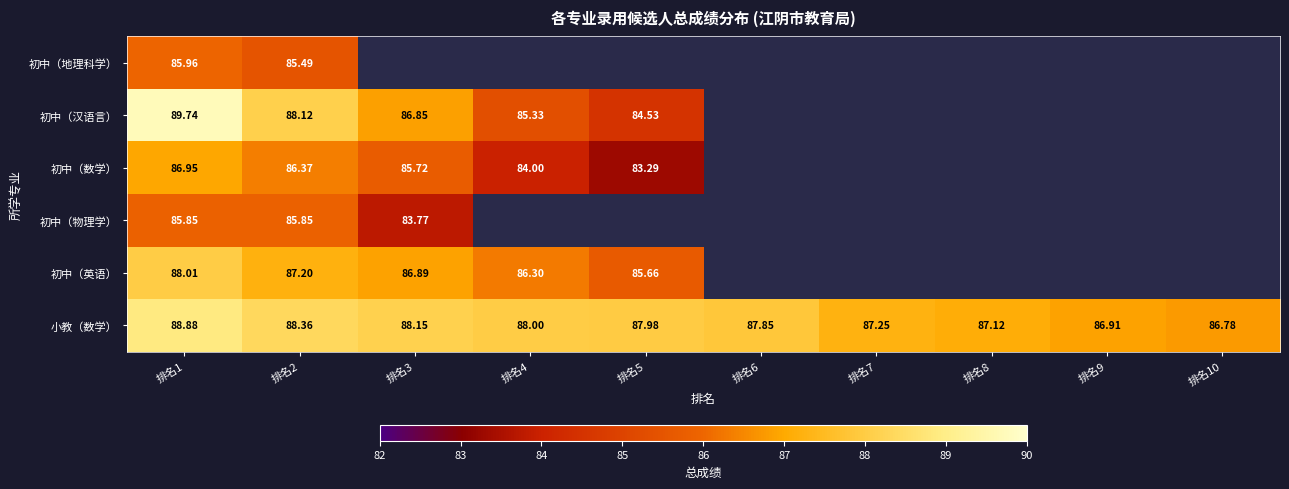

Which series changed the most between 排名1 and 排名2?

初中（汉语言）